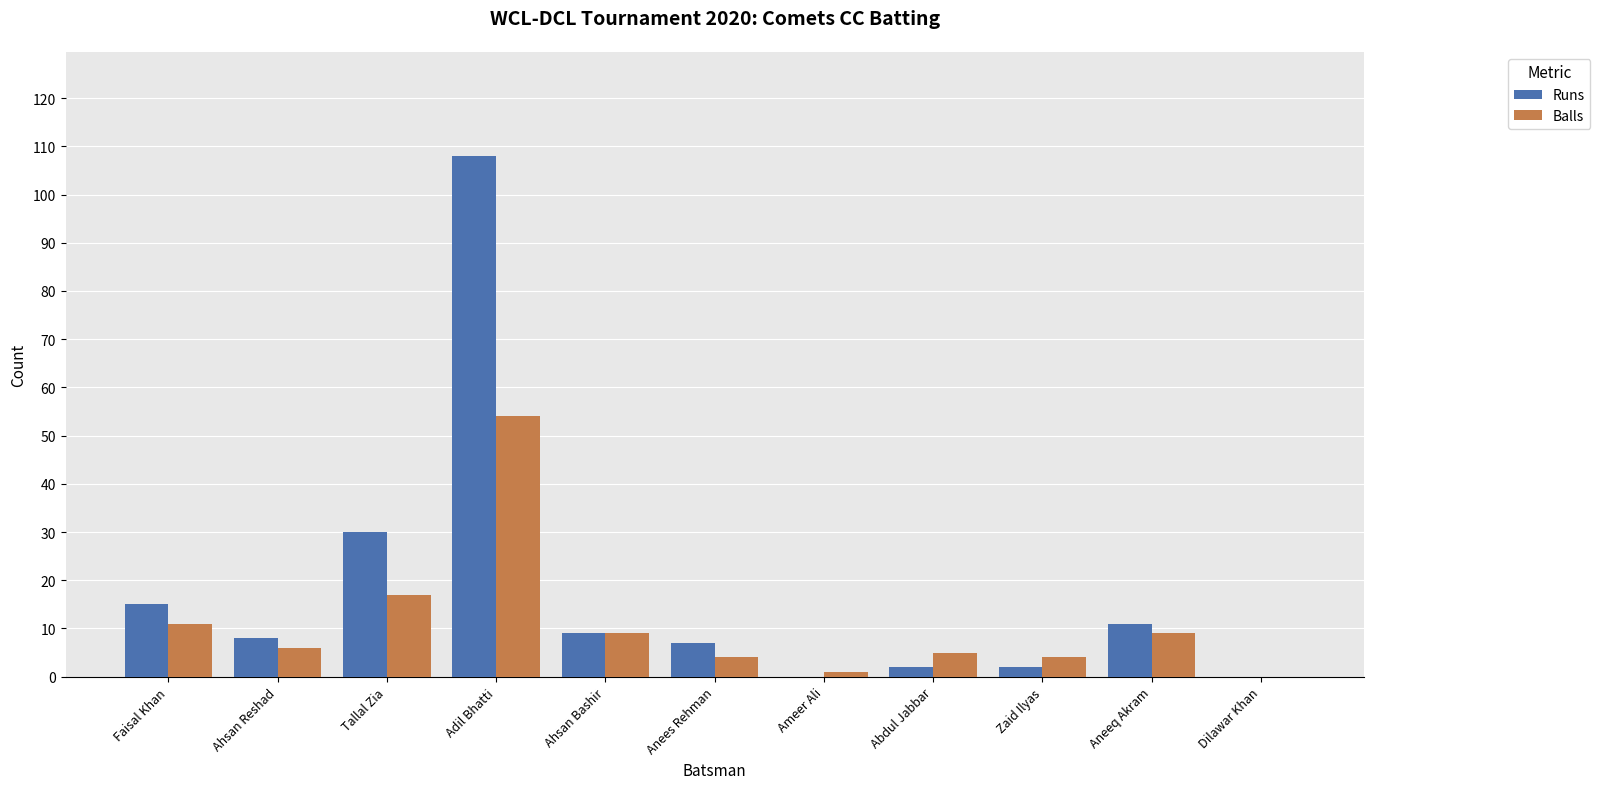

At which label does Runs reach its peak?

Adil Bhatti